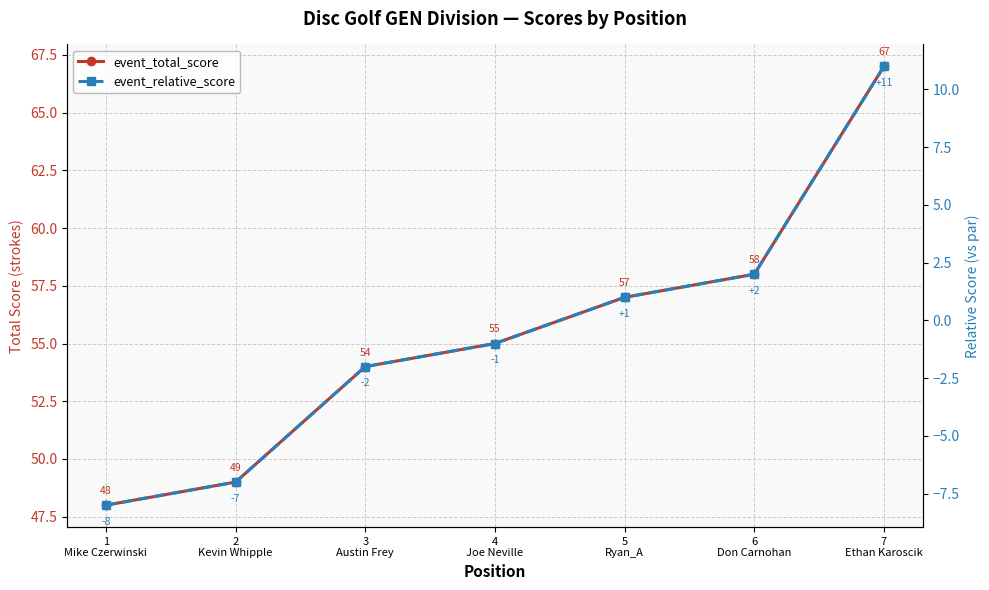

Is it true that event_relative_score equals -13 at 1
Mike Czerwinski?

False